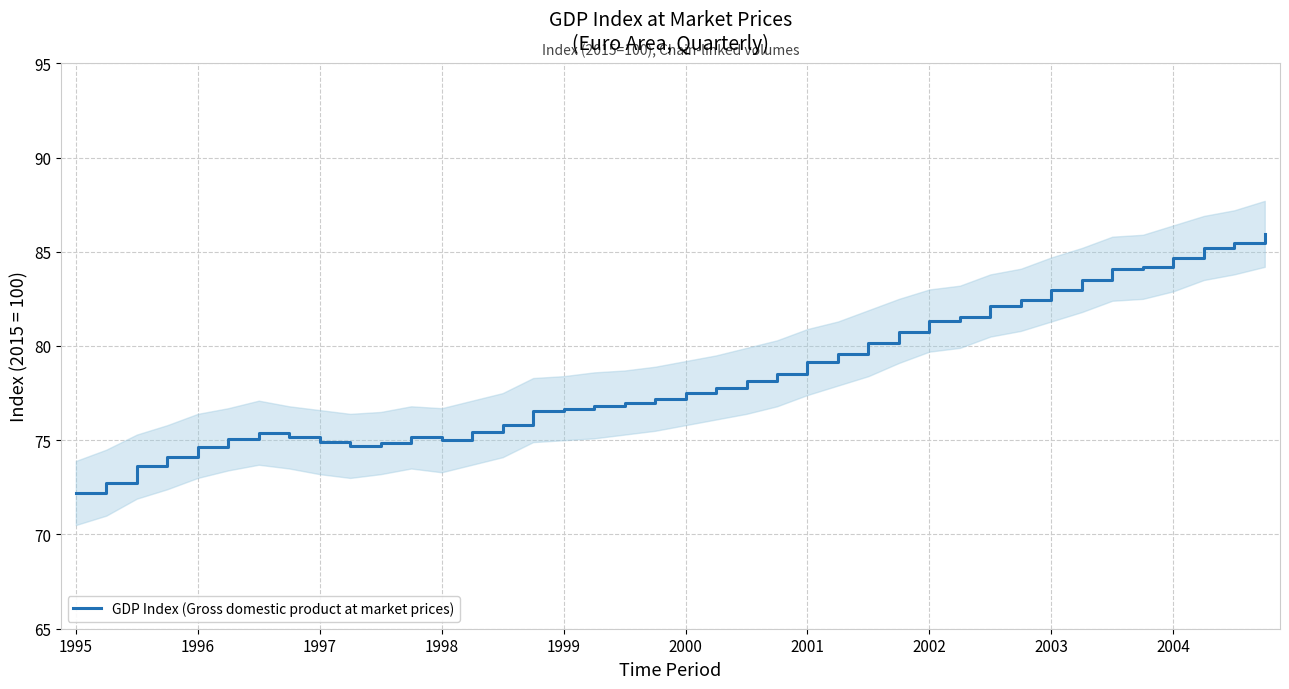

What is the lowest value of the GDP Index (Gross domestic product at market prices) series?

72.2